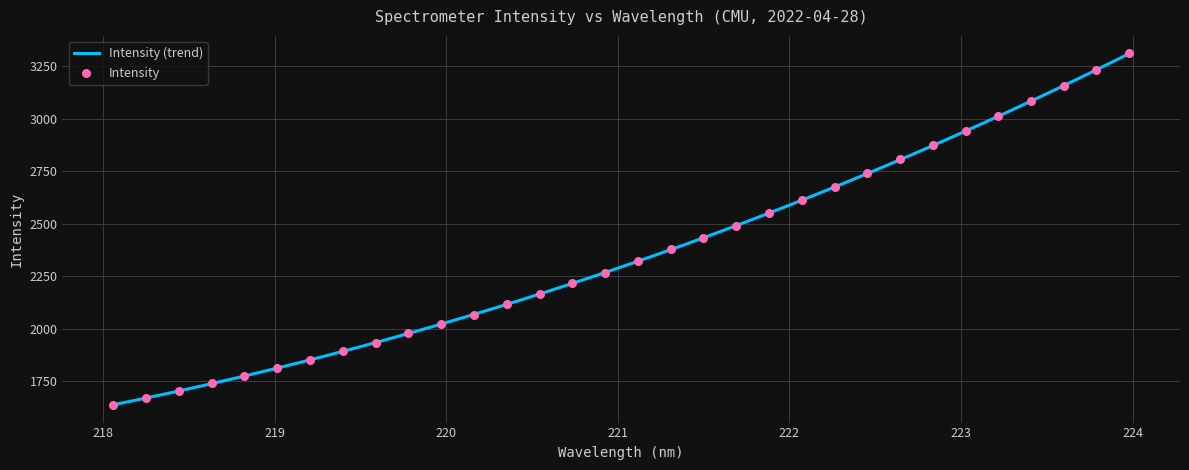

What is the ratio of the value at 220.5444 to the value at 222.263?

0.8